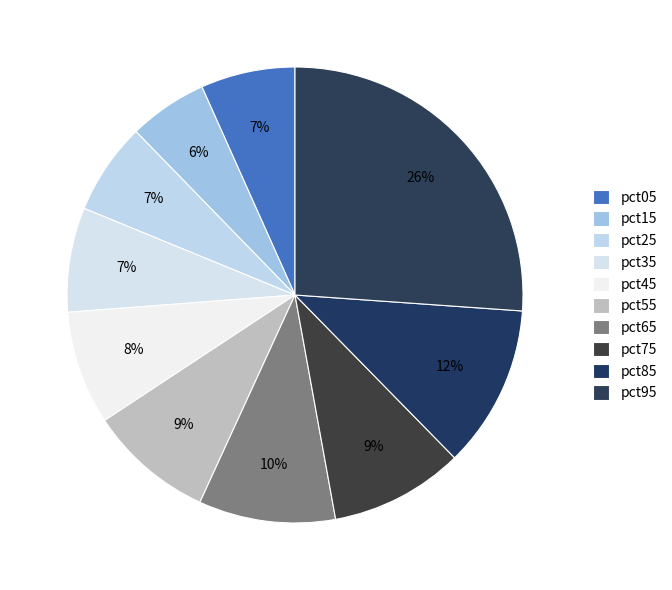

What is the largest slice in the pie chart?

pct95